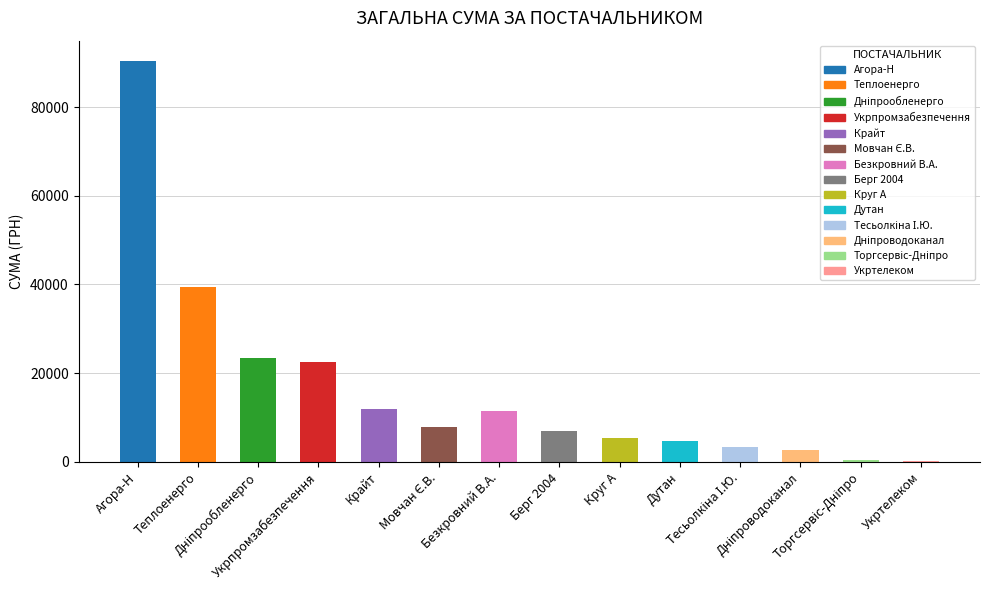

What is the difference between the values at КП "Дніпроводоканал" and ТОВ КТП "Торгсервіс-Дніпро"?

2060.5